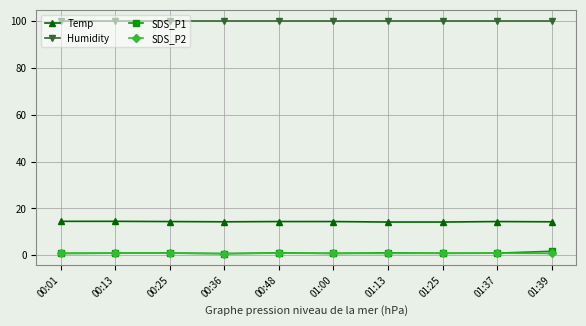

Does the chart display data point markers on the line(s)?

Yes